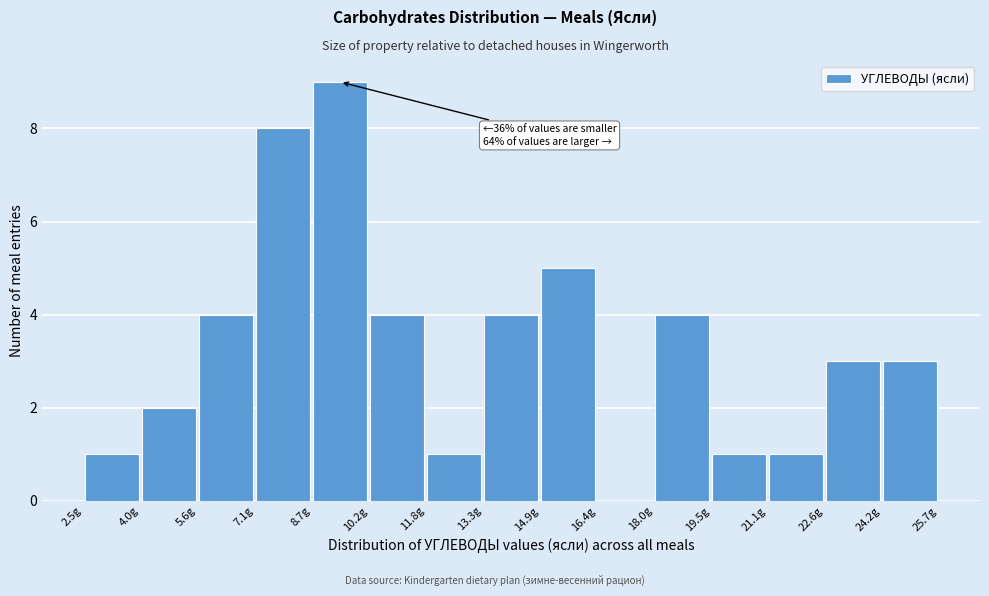

Over which range of the x-axis is the bar tallest?

8.6 to 10.2